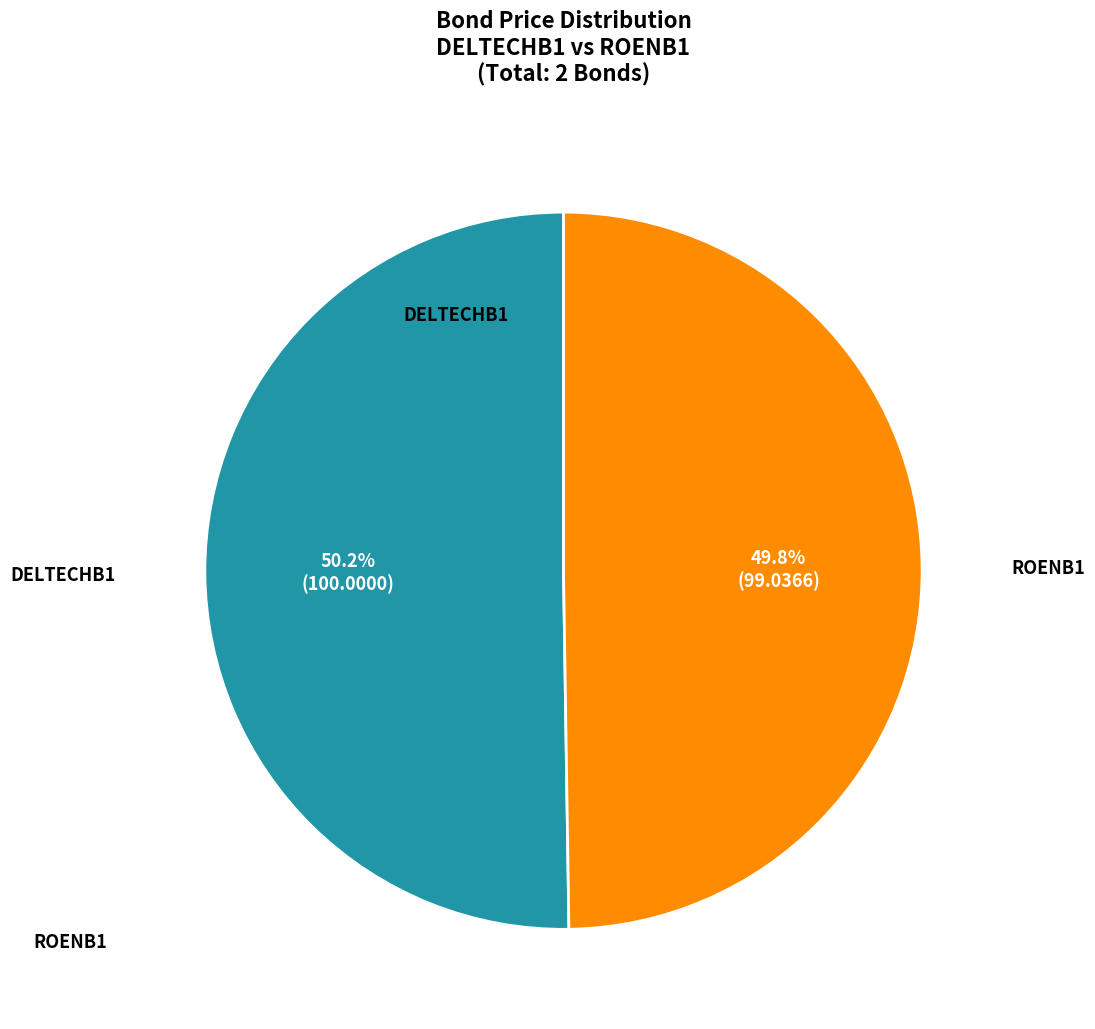

Is there a majority slice in this chart?

Yes